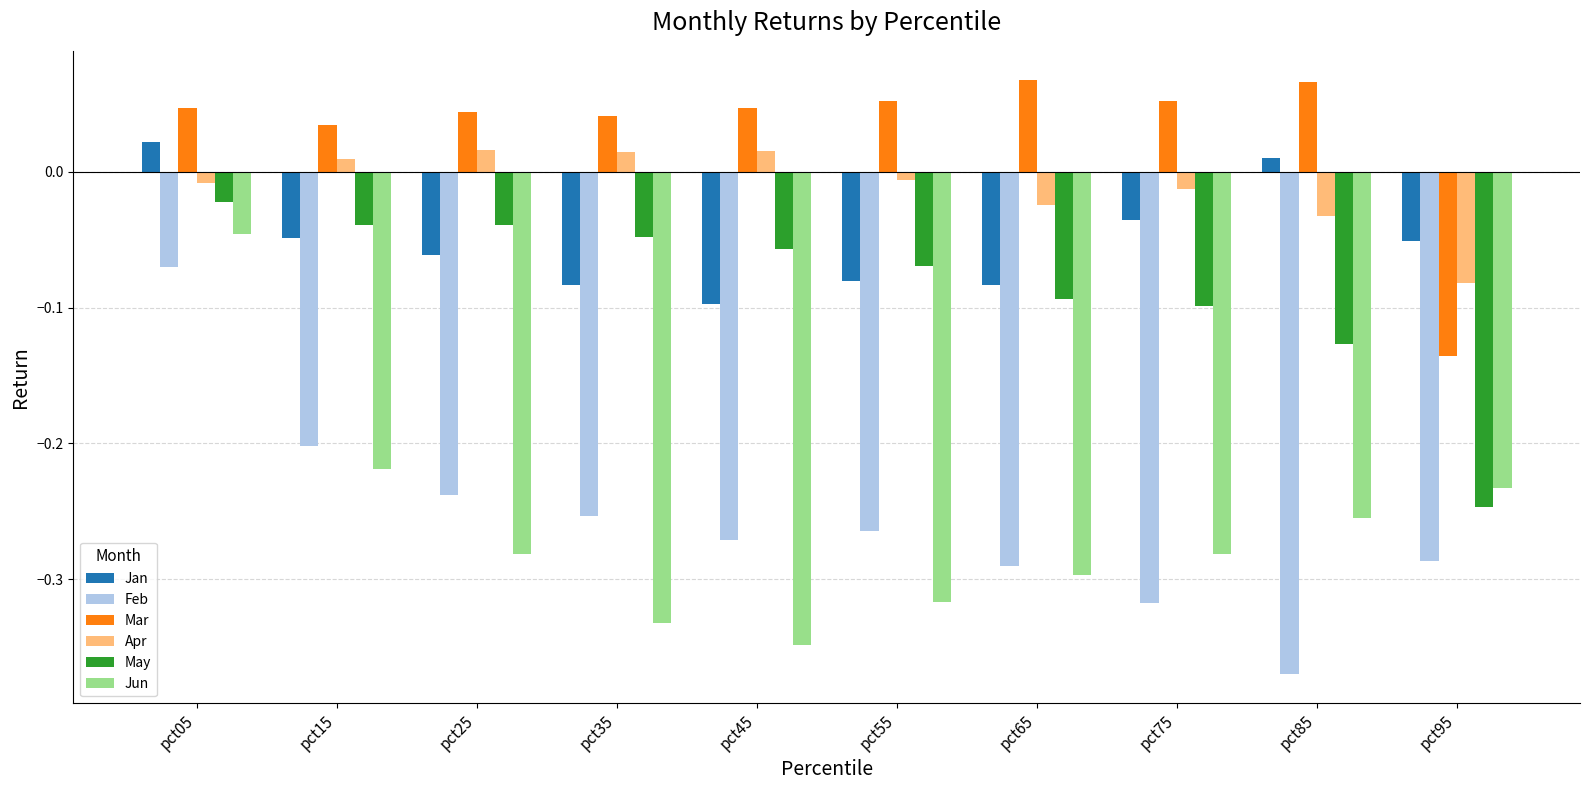

The value of Jun at pct55 is -0.5. True or false?

False